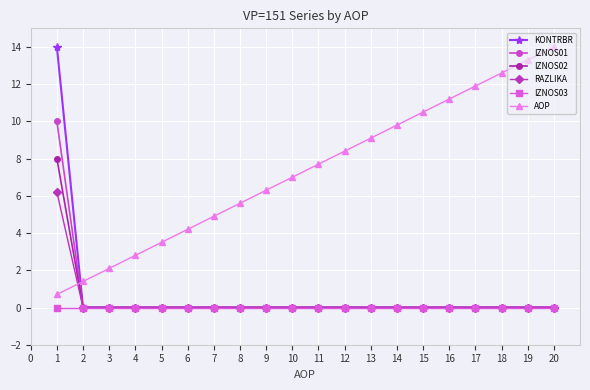

True or false: IZNOS03 and AOP intersect in this chart.

False